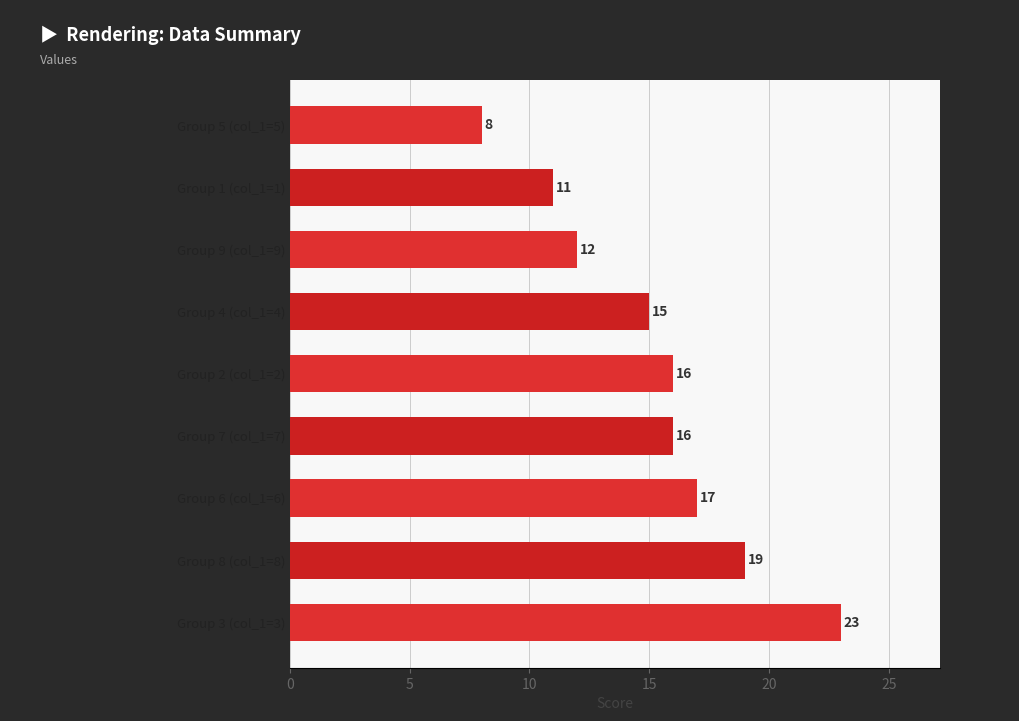

What is the sum of the values at Group 5 (col_1=5) and Group 3 (col_1=3)?

31